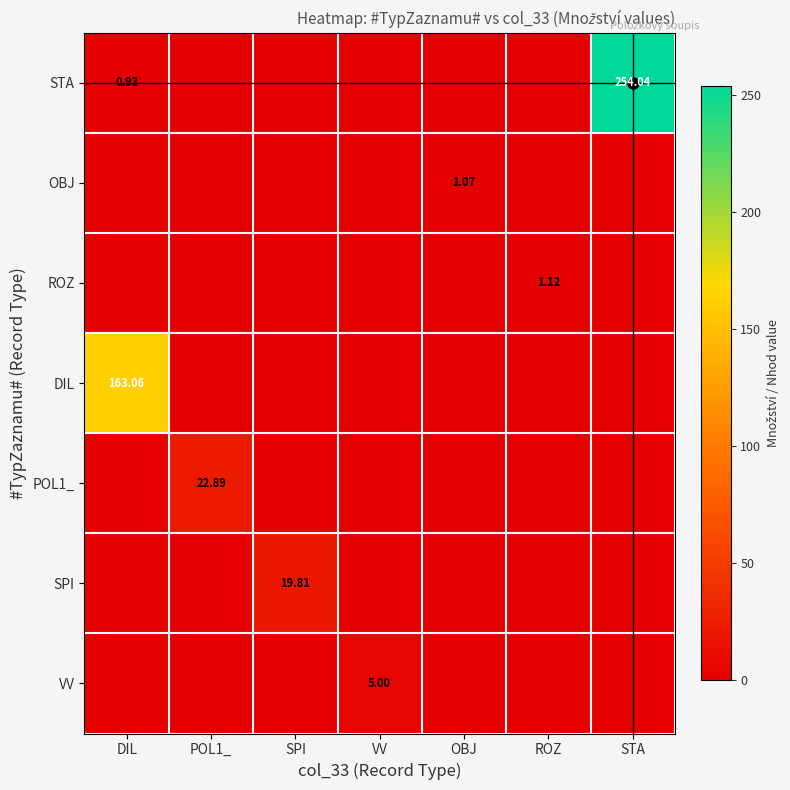

Is the value of SPI at POL1_ greater than the value of STA at STA?

No